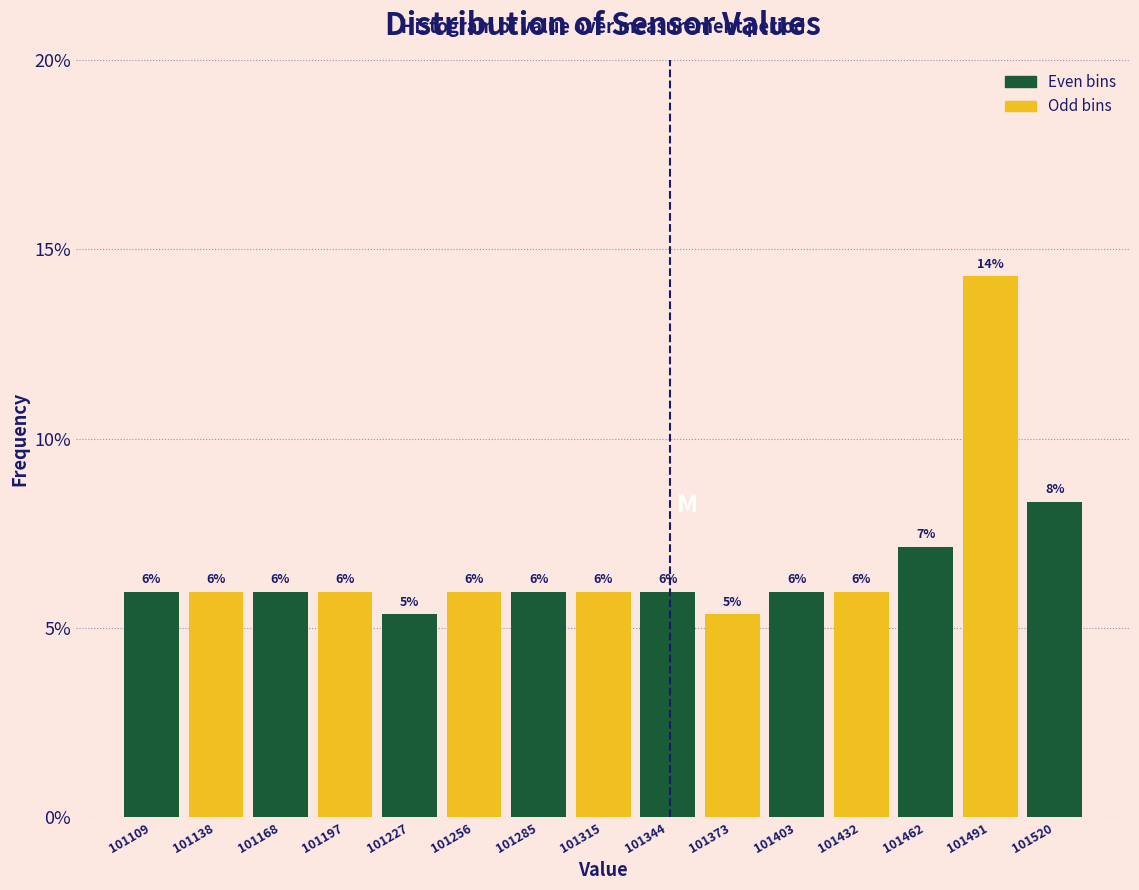

Over which range of the x-axis is the bar tallest?

101475 to 101505